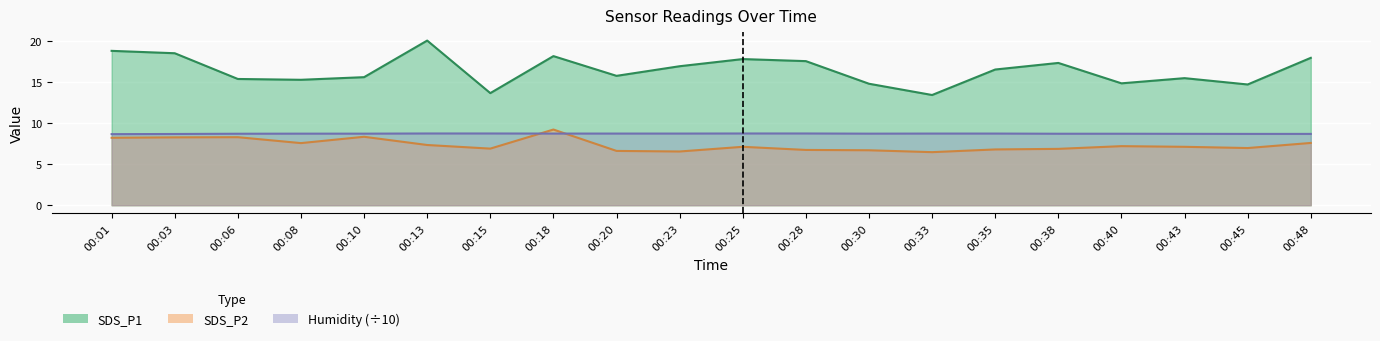

At which label is Humidity closest to 8?

00:01